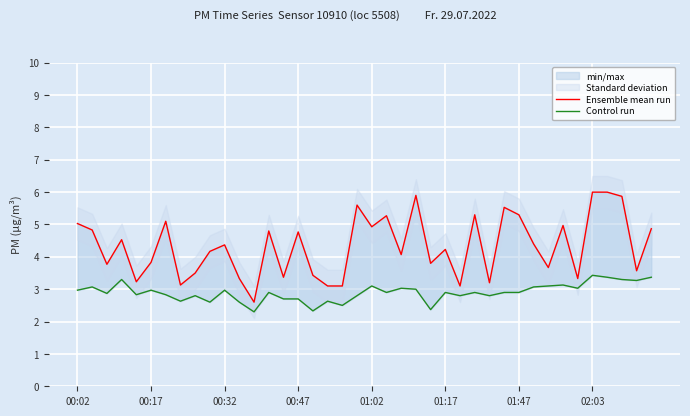

What is the value of the Ensemble mean run point at the 19th from the left?

3.1